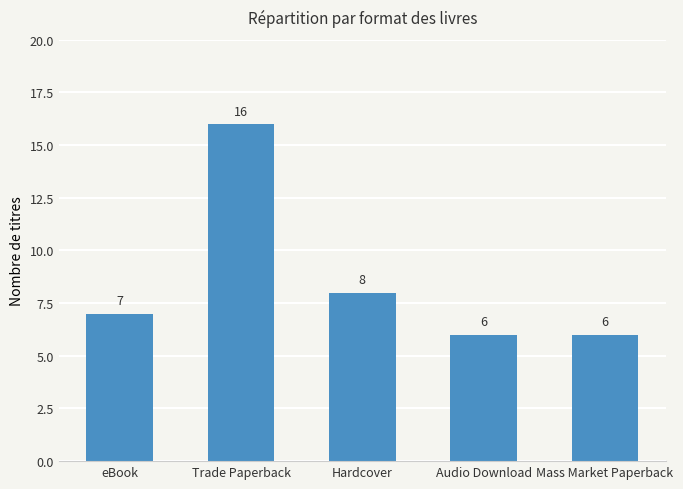

Which label corresponds to the largest value in the chart?

Trade Paperback